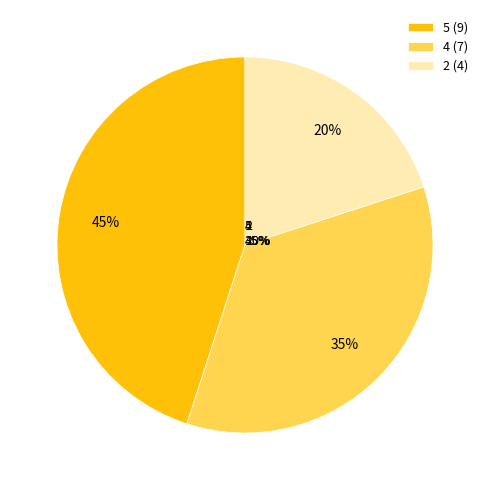

Does 9 represent more than half of the total?

No